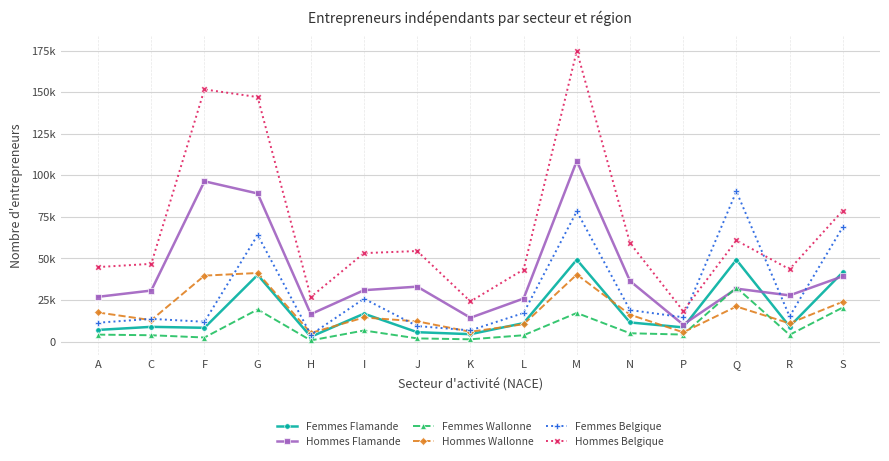

What is the difference between the highest and lowest values at J?

52506